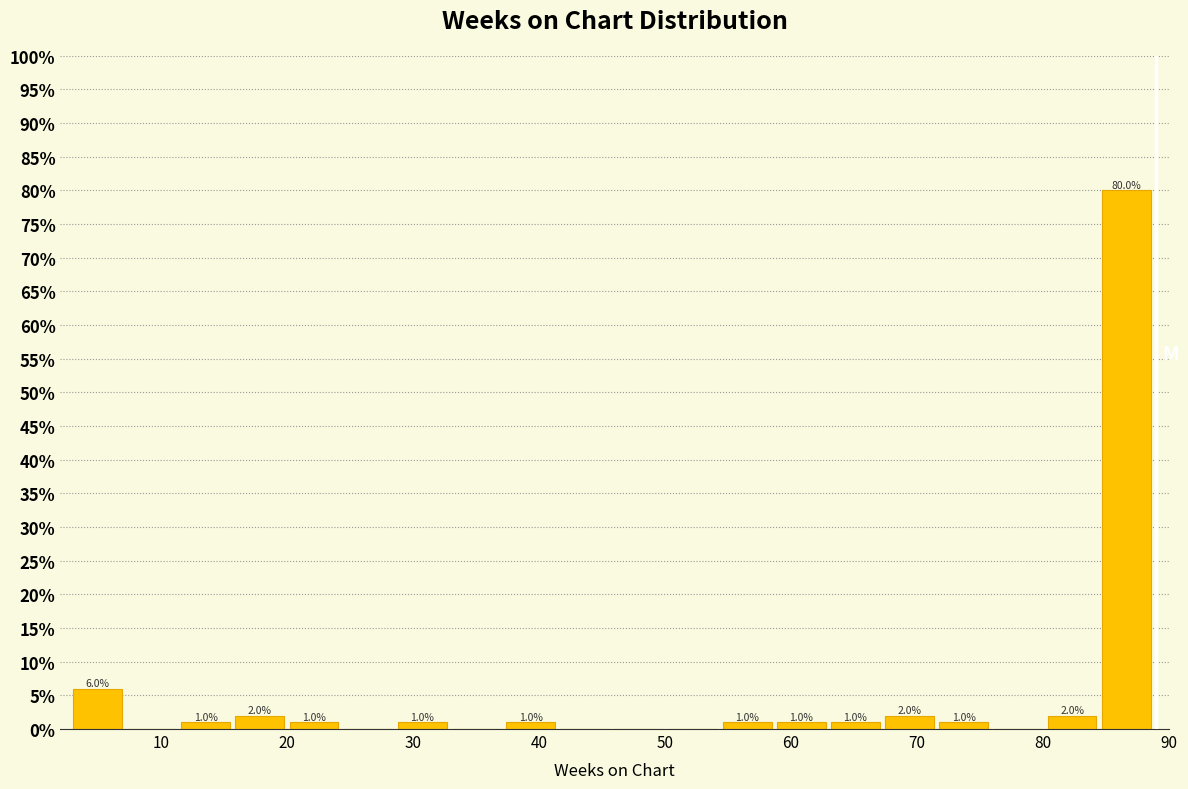

Which range on the x-axis has the tallest bar?

84.7 to 89.0